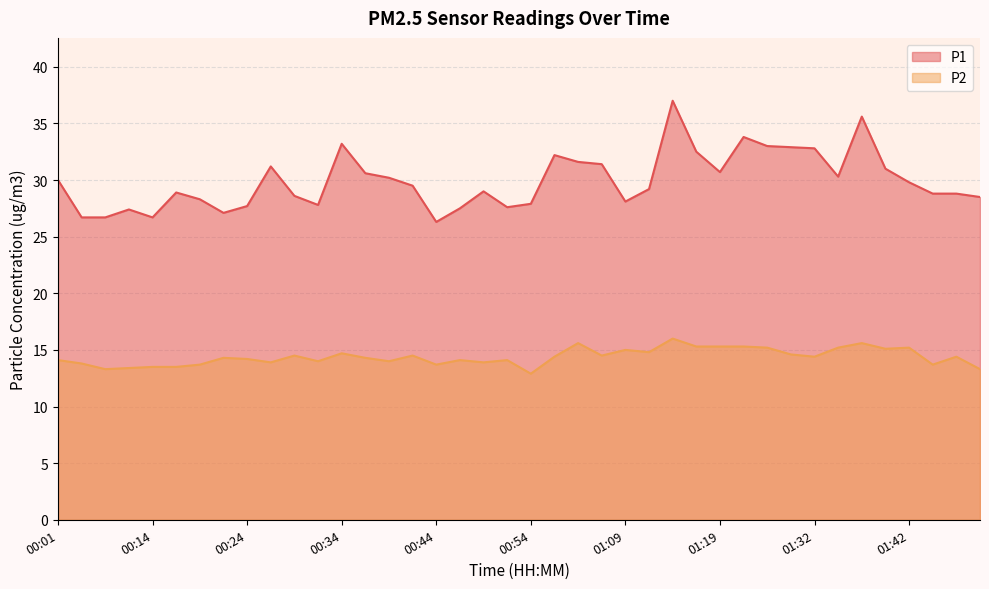

Reading left to right, what are all the values shown in this chart?

P1: 30.0	26.7	26.7	27.4	26.7	28.9	28.3	27.1	27.7	31.2	28.6	27.8	33.2	30.6	30.2	29.5	26.3	27.5	29.0	27.6	27.9	32.2	31.6	31.4	28.1	29.2	37.0	32.5	30.7	33.8	33.0	32.9	32.8	30.3	35.6	31.0	29.8	28.8	28.8	28.5
P2: 14.1	13.8	13.3	13.4	13.5	13.5	13.7	14.3	14.2	13.9	14.5	14.0	14.7	14.3	14.0	14.5	13.7	14.1	13.9	14.1	12.9	14.4	15.6	14.5	15.0	14.8	16.0	15.3	15.3	15.3	15.2	14.6	14.4	15.2	15.6	15.1	15.2	13.7	14.4	13.3